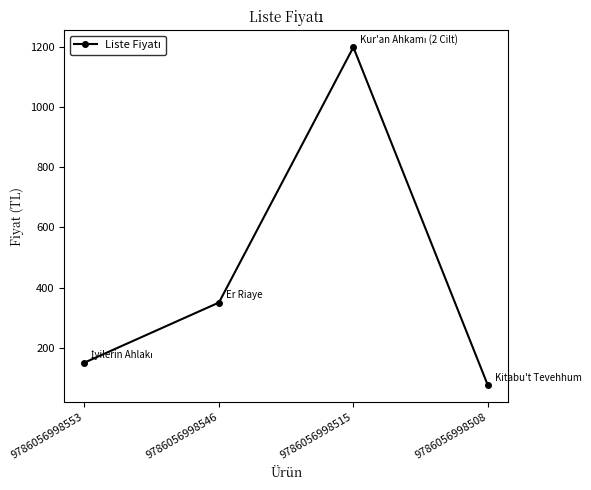

True or false: the data shows 1200 at 9786056998515.

True